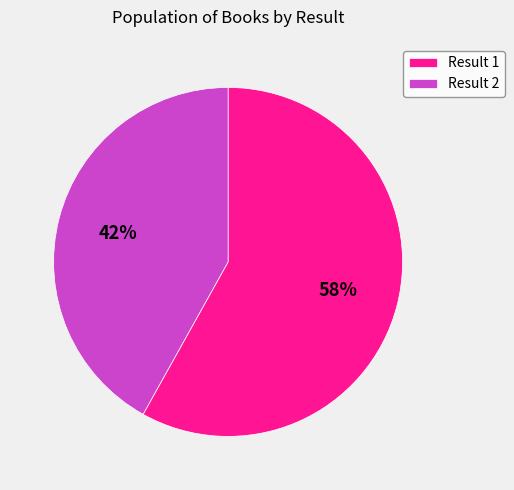

Between Result 2 and Result 1, which is larger?

Result 1